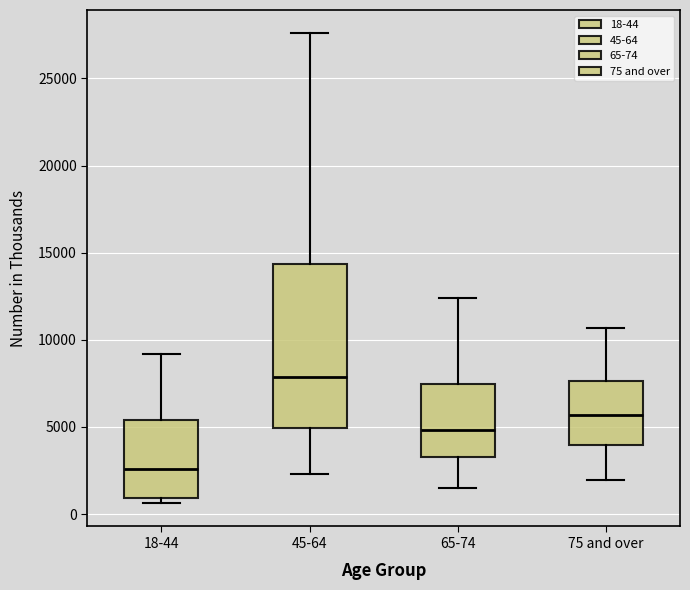

Comparing the boxes themselves (not the whiskers), which one is the tallest?

45-64